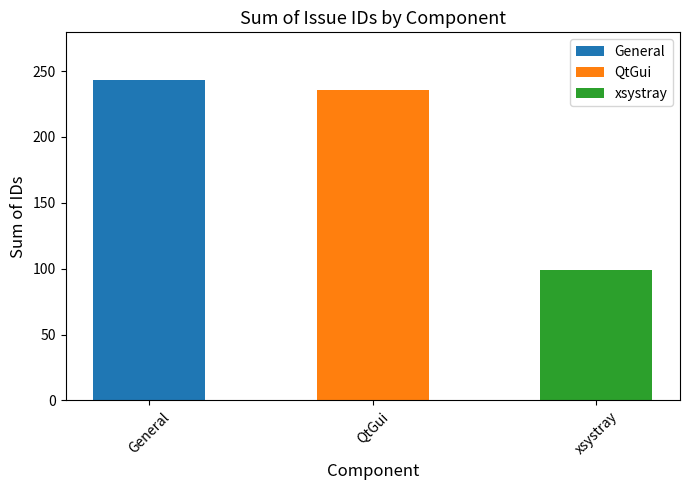

The chart shows a value of 243 at General. True or false?

True